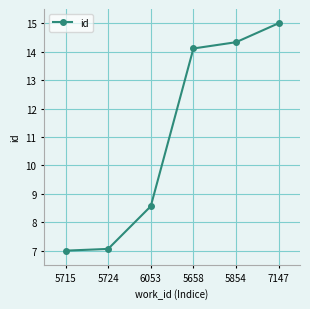

What is the difference between the second highest and second lowest values?

7.3